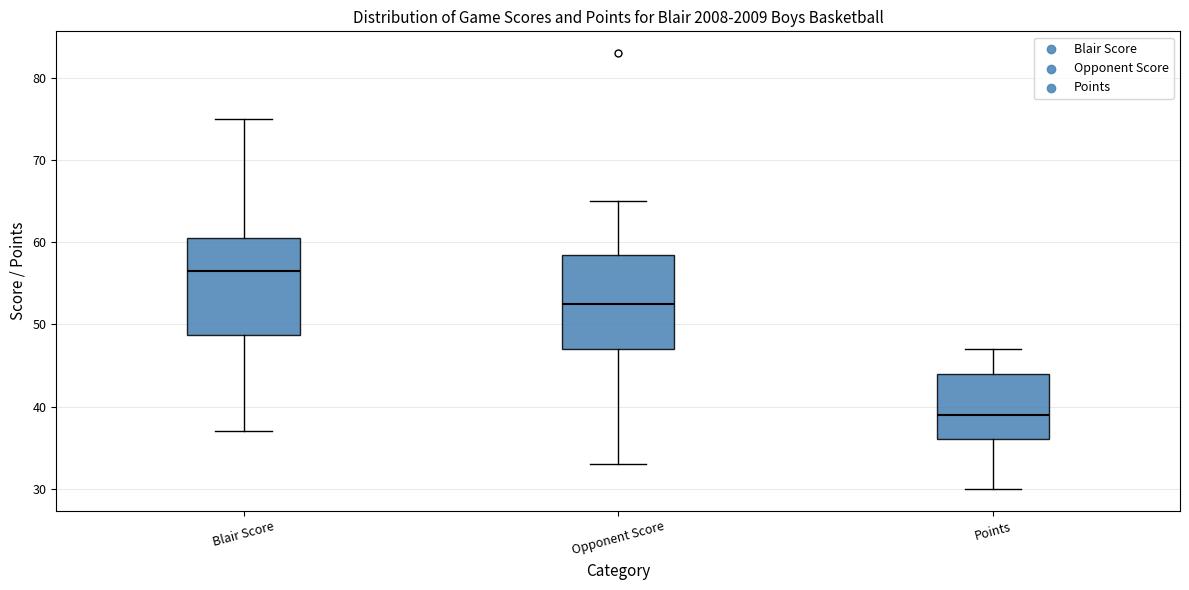

Reading left to right, read every box against the y-axis: the position of its median line, the range the box covers, and the ends of its whiskers. The values are not printed on the chart, so give them approximately, as read against the axis.

Blair Score: median 57, box 49 to 61, whiskers 37 to 75
Opponent Score: median 53, box 47 to 59, whiskers 33 to 65
Points: median 39, box 36 to 44, whiskers 30 to 47